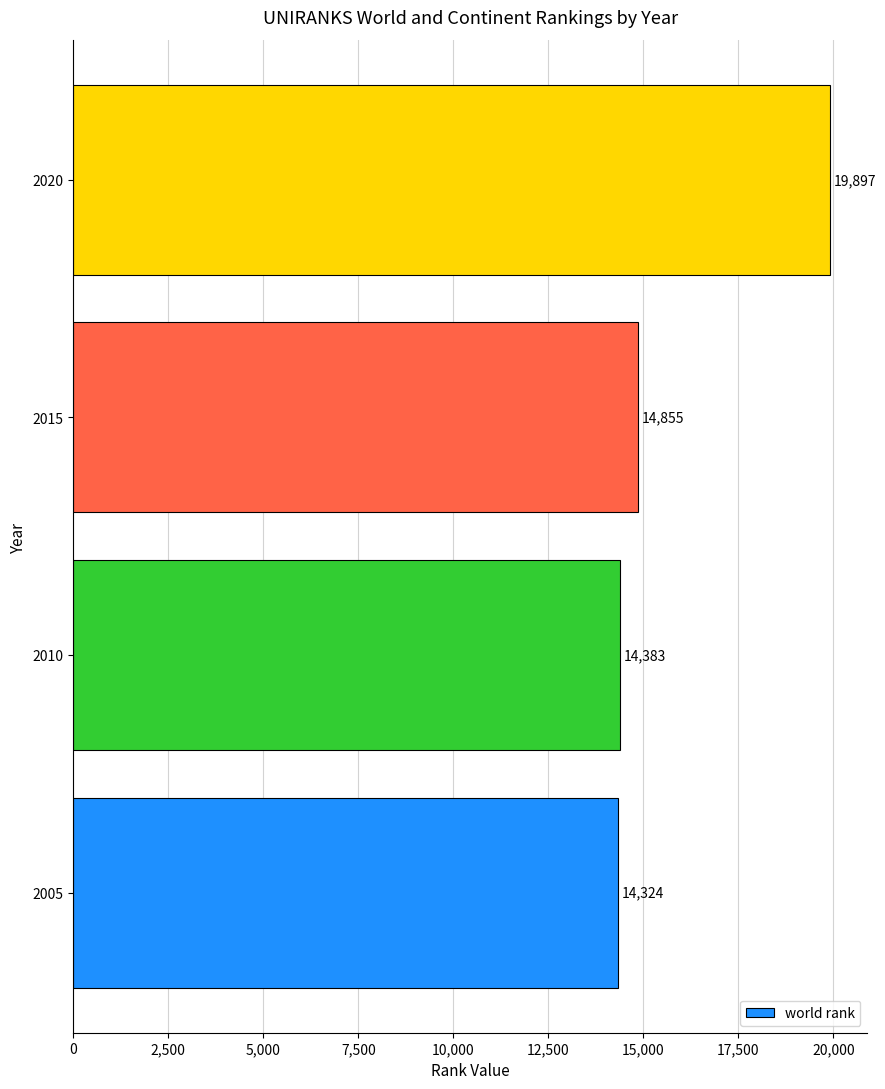

What is the difference between the second highest and minimum values?

531